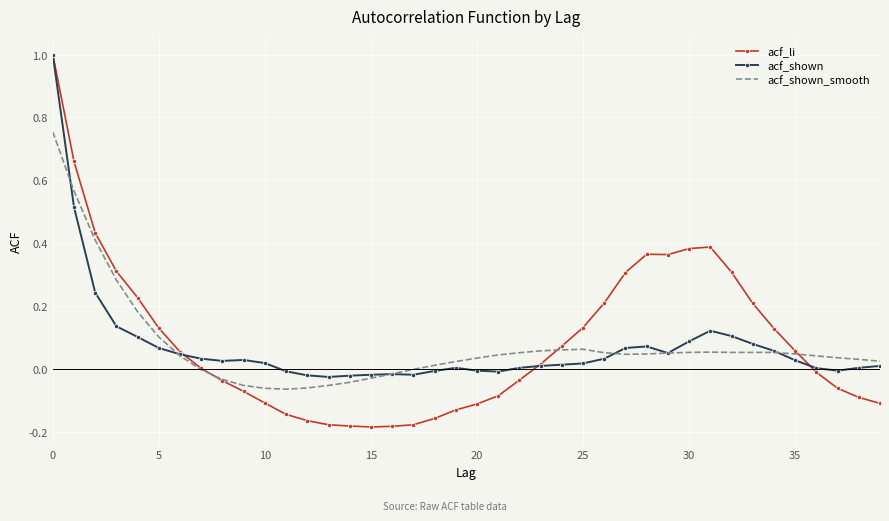

Which series has the widest spread of values?

acf_li